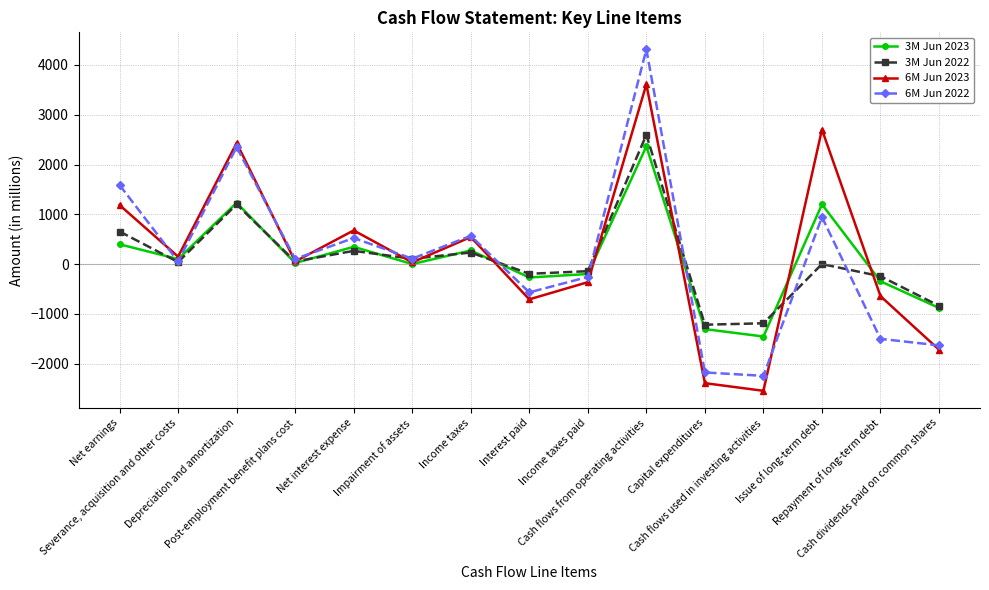

What is the lowest value of the 6M Jun 2023 series?

-2547